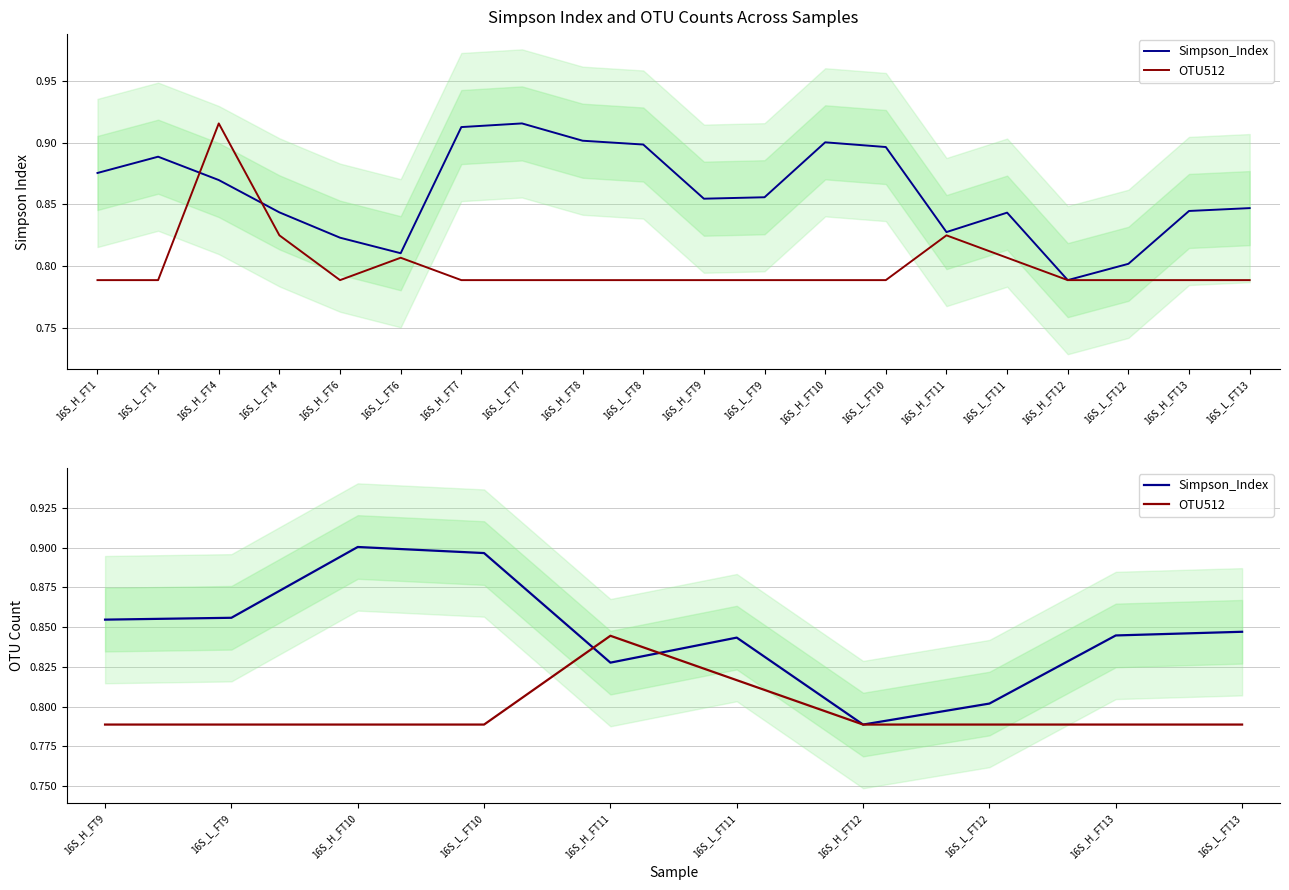

Which category has the highest value across all series?

16S_H_FT10